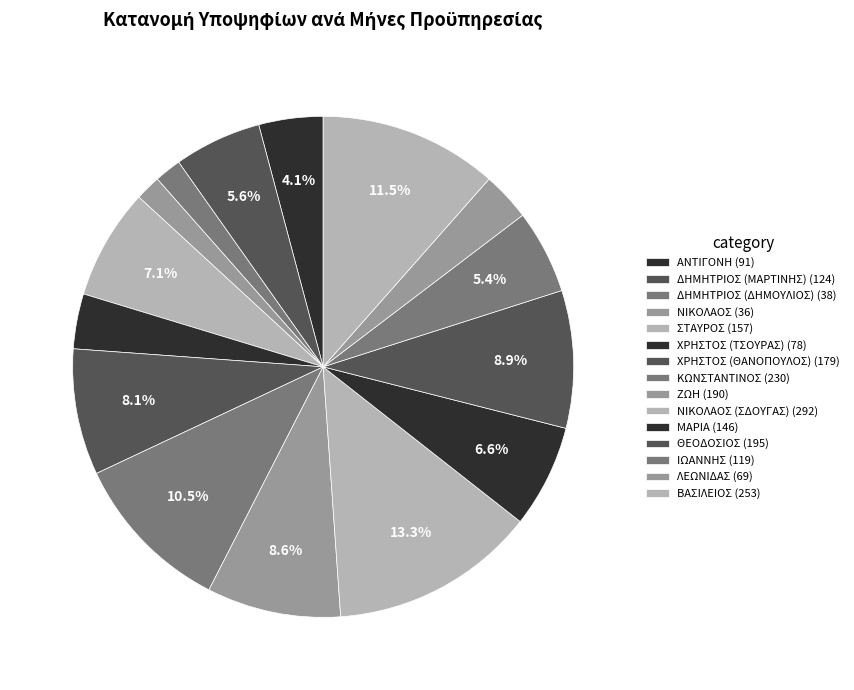

How many slices are in this pie chart?

15